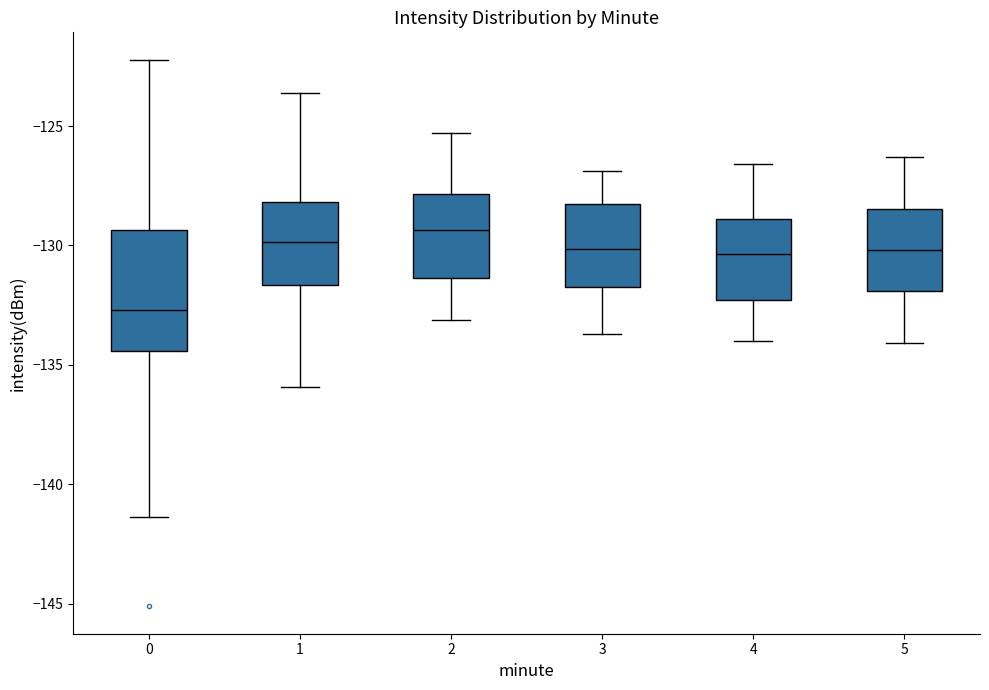

Reading left to right, transcribe this box plot: for each box, give where its median line is, the range the box spans, and where its two whiskers end, as read against the y-axis. The values are not printed on the chart, so give them approximately, as read against the axis.

0: median -132.5, box -134.5 to -129.5, whiskers -141.5 to -122.0
1: median -130.0, box -131.5 to -128.0, whiskers -136.0 to -123.5
2: median -129.5, box -131.5 to -128.0, whiskers -133.0 to -125.5
3: median -130.0, box -131.5 to -128.5, whiskers -133.5 to -127.0
4: median -130.5, box -132.5 to -129.0, whiskers -134.0 to -126.5
5: median -130.0, box -132.0 to -128.5, whiskers -134.0 to -126.5